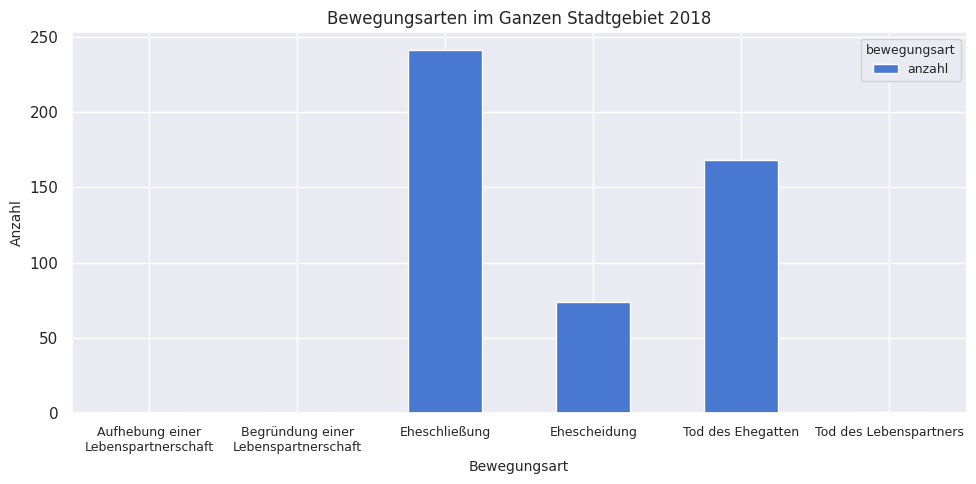

What is the difference between the values at Tod des Lebenspartners and Ehescheidung?

73